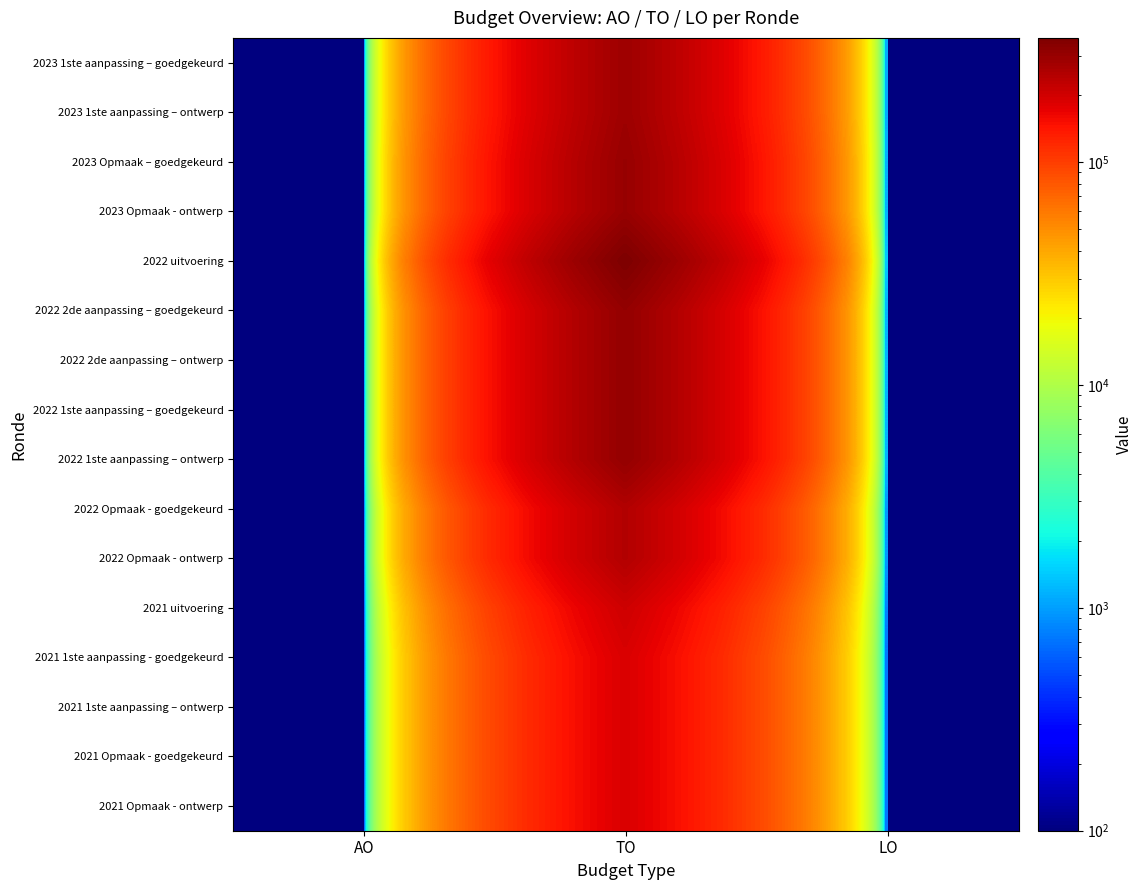

Reading left to right, list all the values displayed in this chart.

2023 1ste aanpassing – goedgekeurd: AO=0.1	TO=285976.0	LO=0.1
2023 1ste aanpassing – ontwerp: AO=0.1	TO=285976.0	LO=0.1
2023 Opmaak – goedgekeurd: AO=0.1	TO=299184.0	LO=0.1
2023 Opmaak - ontwerp: AO=0.1	TO=299184.0	LO=0.1
2022 uitvoering: AO=0.1	TO=360173.0	LO=0.1
2022 2de aanpassing – goedgekeurd: AO=0.1	TO=307104.0	LO=0.1
2022 2de aanpassing – ontwerp: AO=0.1	TO=307104.0	LO=0.1
2022 1ste aanpassing – goedgekeurd: AO=0.1	TO=307104.0	LO=0.1
2022 1ste aanpassing – ontwerp: AO=0.1	TO=307104.0	LO=0.1
2022 Opmaak - goedgekeurd: AO=0.1	TO=247627.0	LO=0.1
2022 Opmaak - ontwerp: AO=0.1	TO=247627.0	LO=0.1
2021 uitvoering: AO=0.1	TO=203941.0	LO=0.1
2021 1ste aanpassing - goedgekeurd: AO=0.1	TO=187143.0	LO=0.1
2021 1ste aanpassing – ontwerp: AO=0.1	TO=187143.0	LO=0.1
2021 Opmaak - goedgekeurd: AO=0.1	TO=187143.0	LO=0.1
2021 Opmaak - ontwerp: AO=0.1	TO=187143.0	LO=0.1